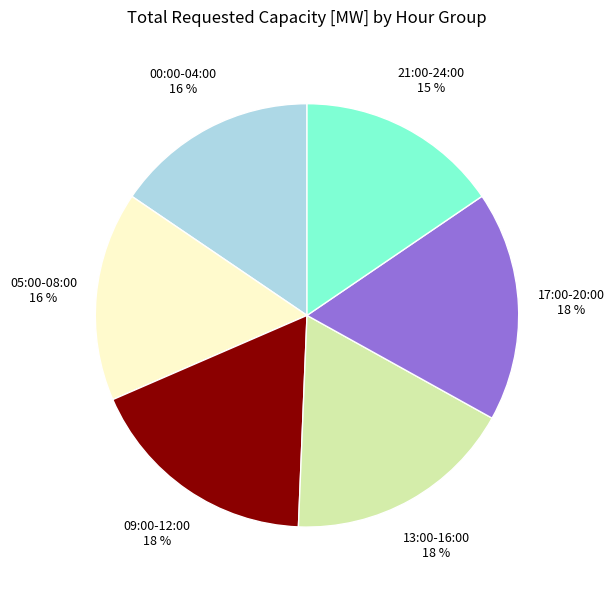

To the nearest percent, what portion does 09:00-12:00 represent?

18%